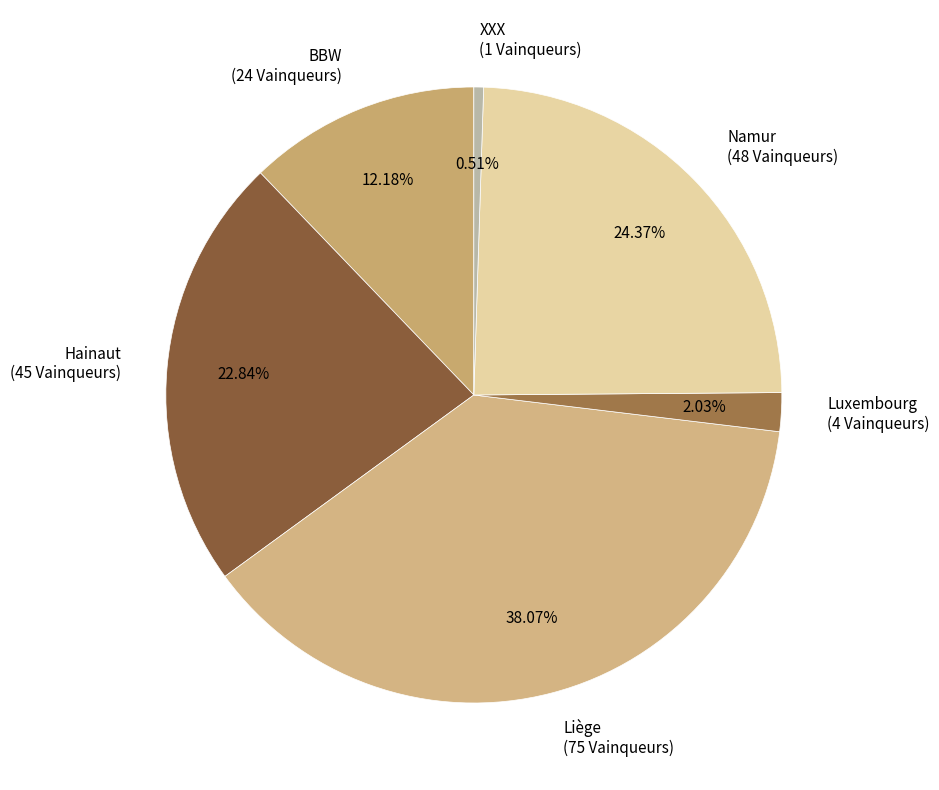

To the nearest percent, what is the combined percentage of XXX and Hainaut?

23%